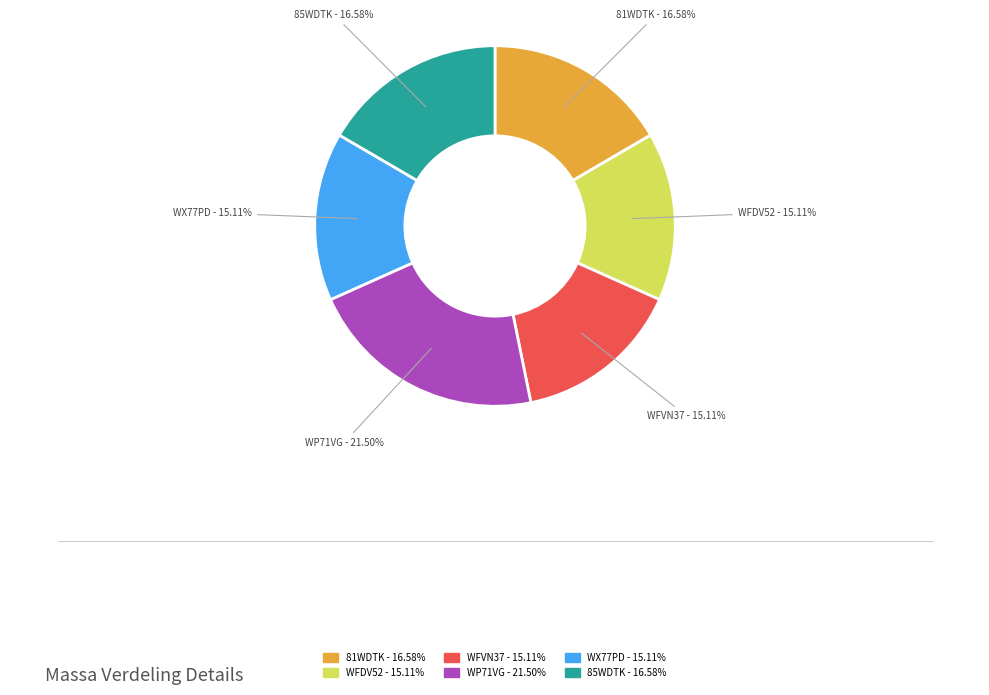

To the nearest percent, what is the average slice percentage?

17%